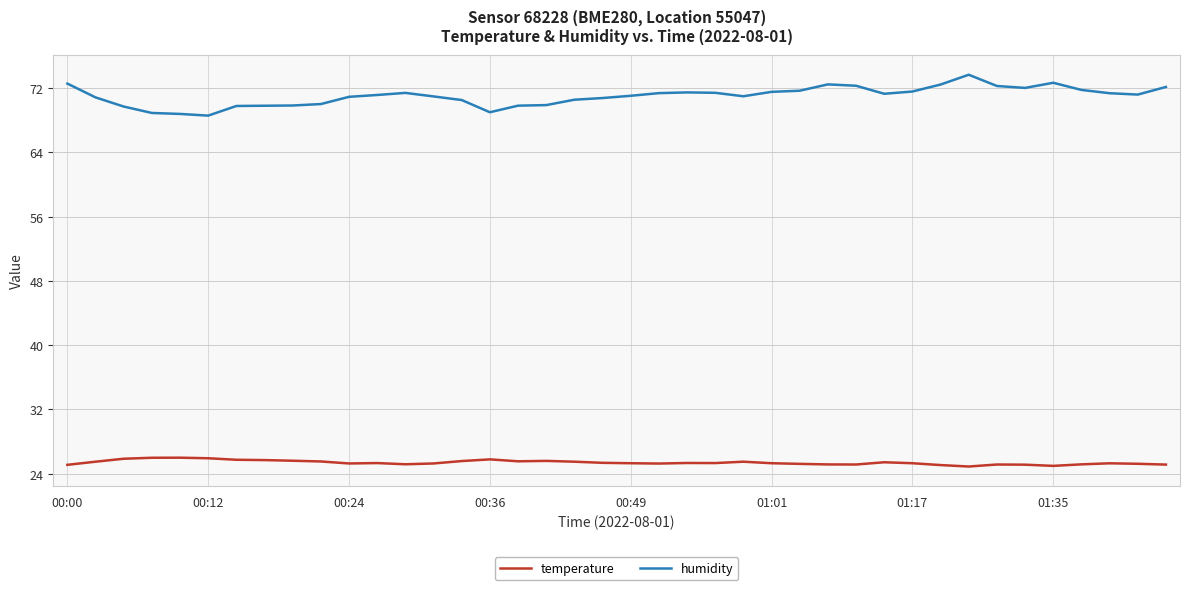

True or false: humidity and temperature cross at least once.

False